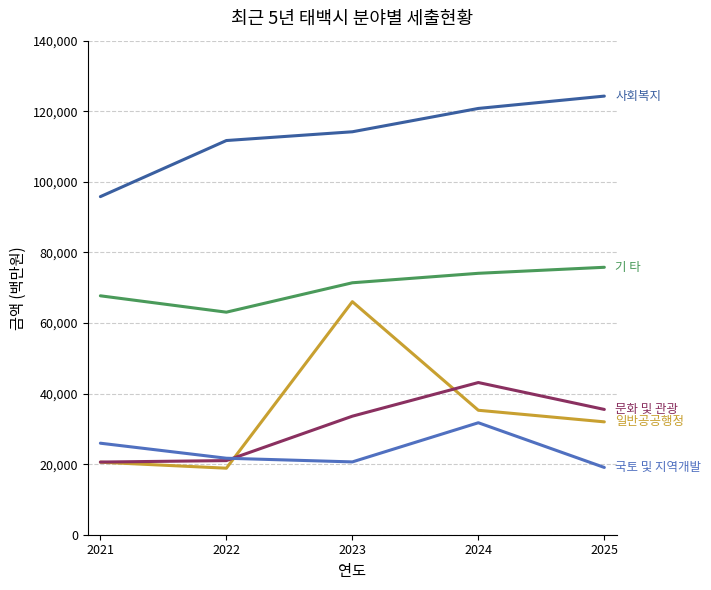

What is the total value across all series at 2023?

305839